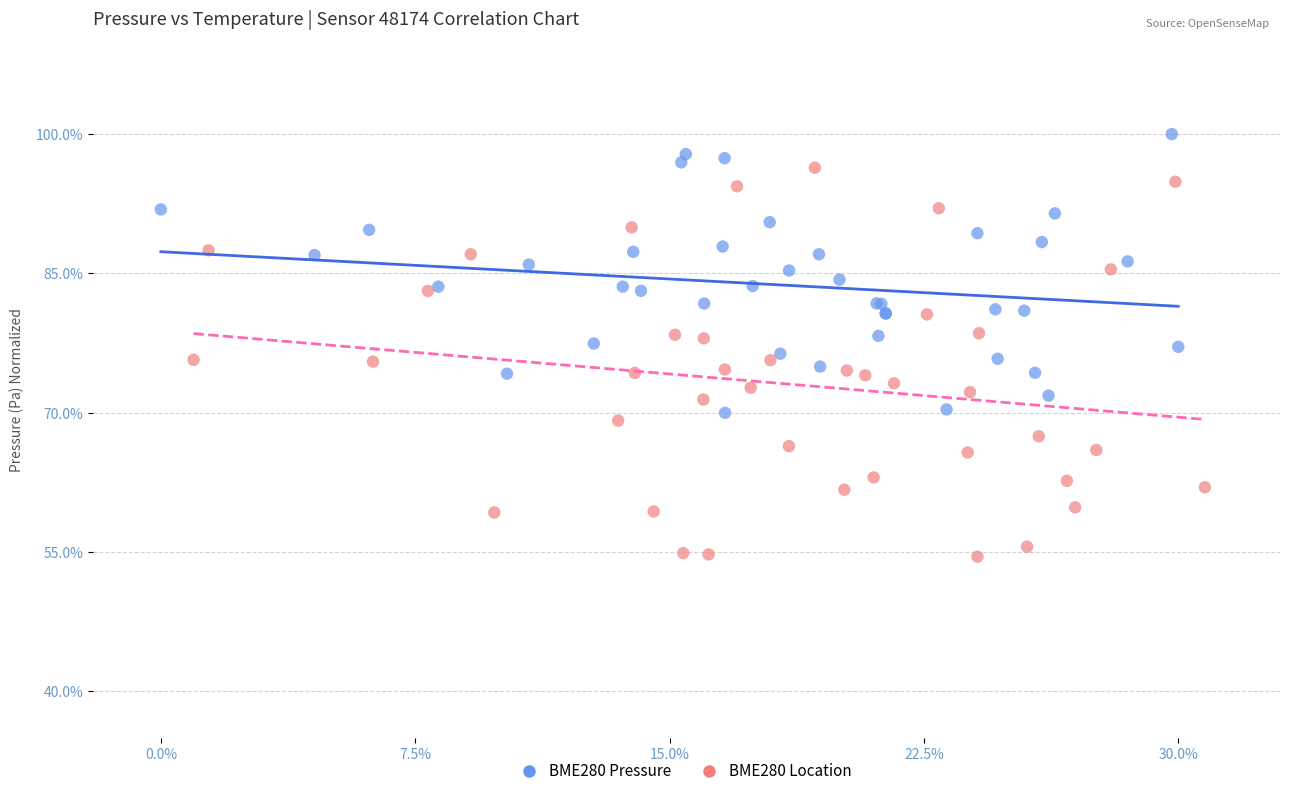

What are all the series names shown in the legend?

BME280 Pressure, BME280 Location